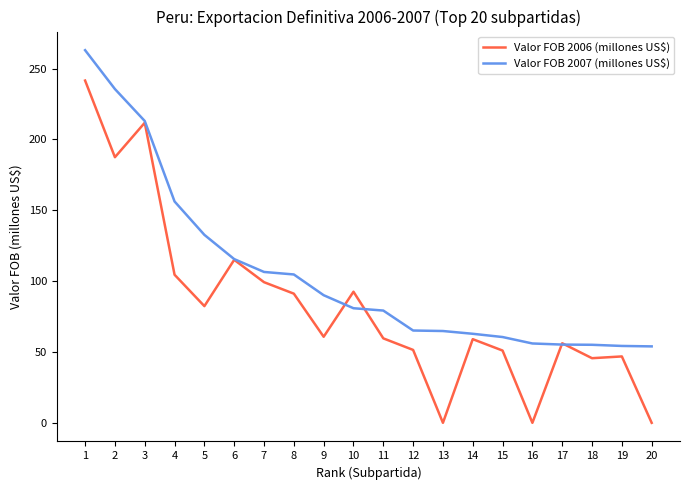

What is the maximum value for Valor FOB 2007 (millones US$)?

263.0